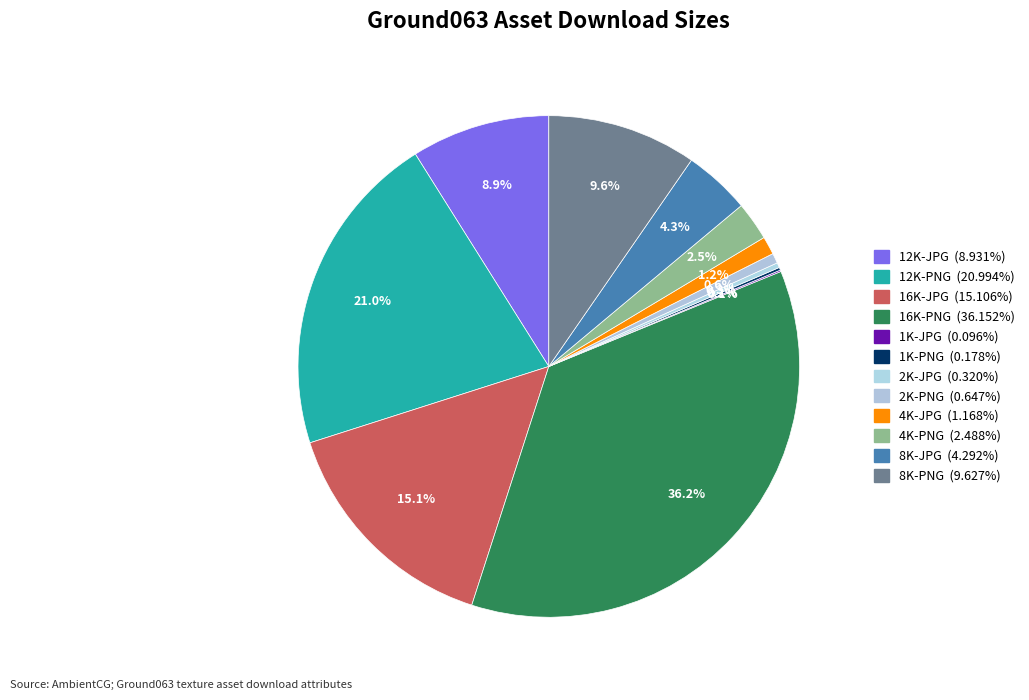

To the nearest percent, what is the difference between the 2K-JPG and 4K-PNG slice percentages?

2%